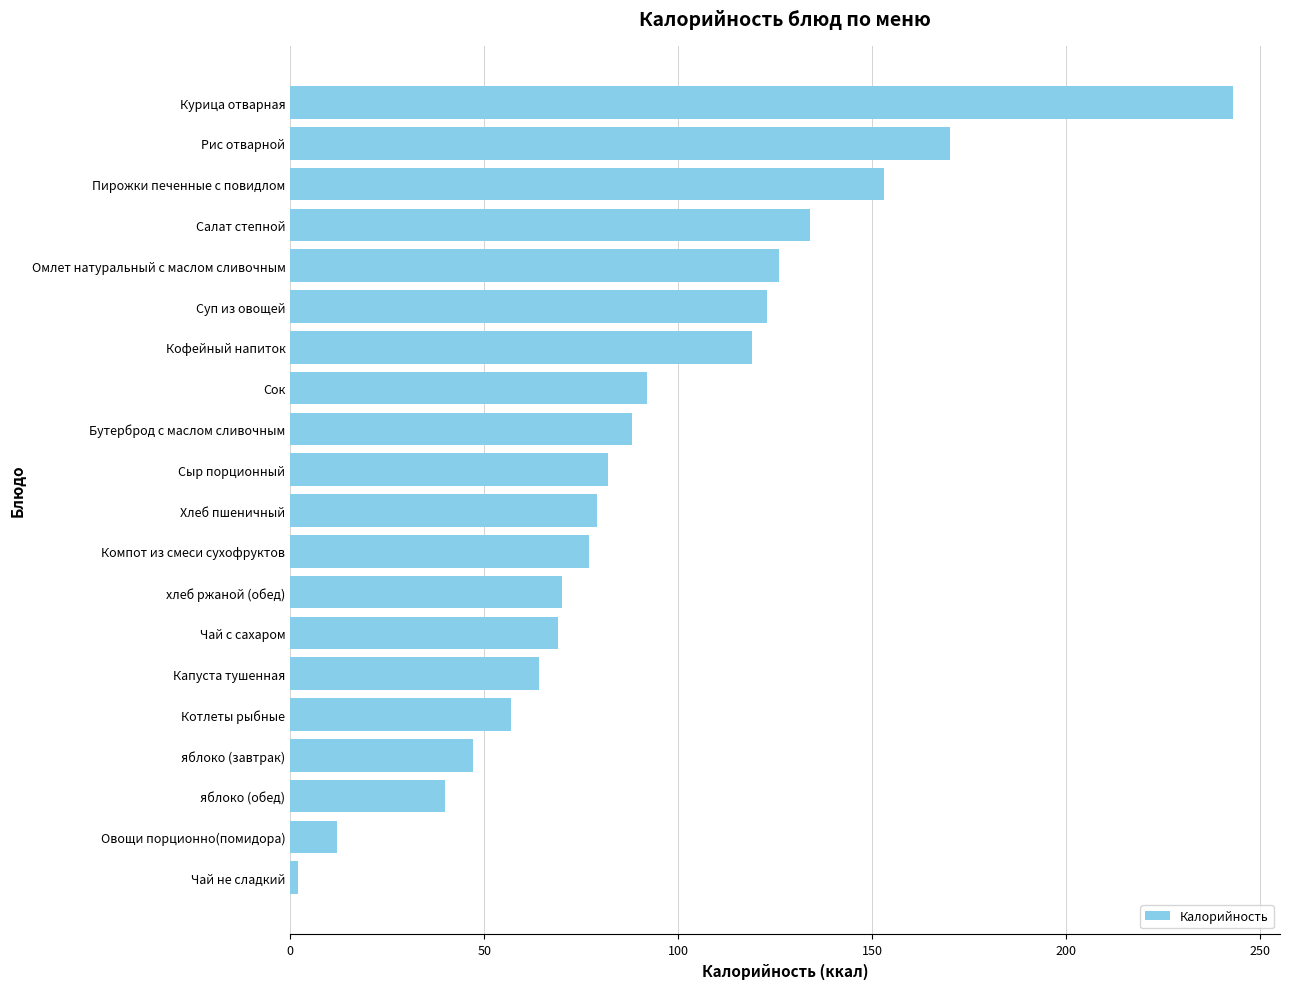

What value does the data have at яблоко (обед)?

40